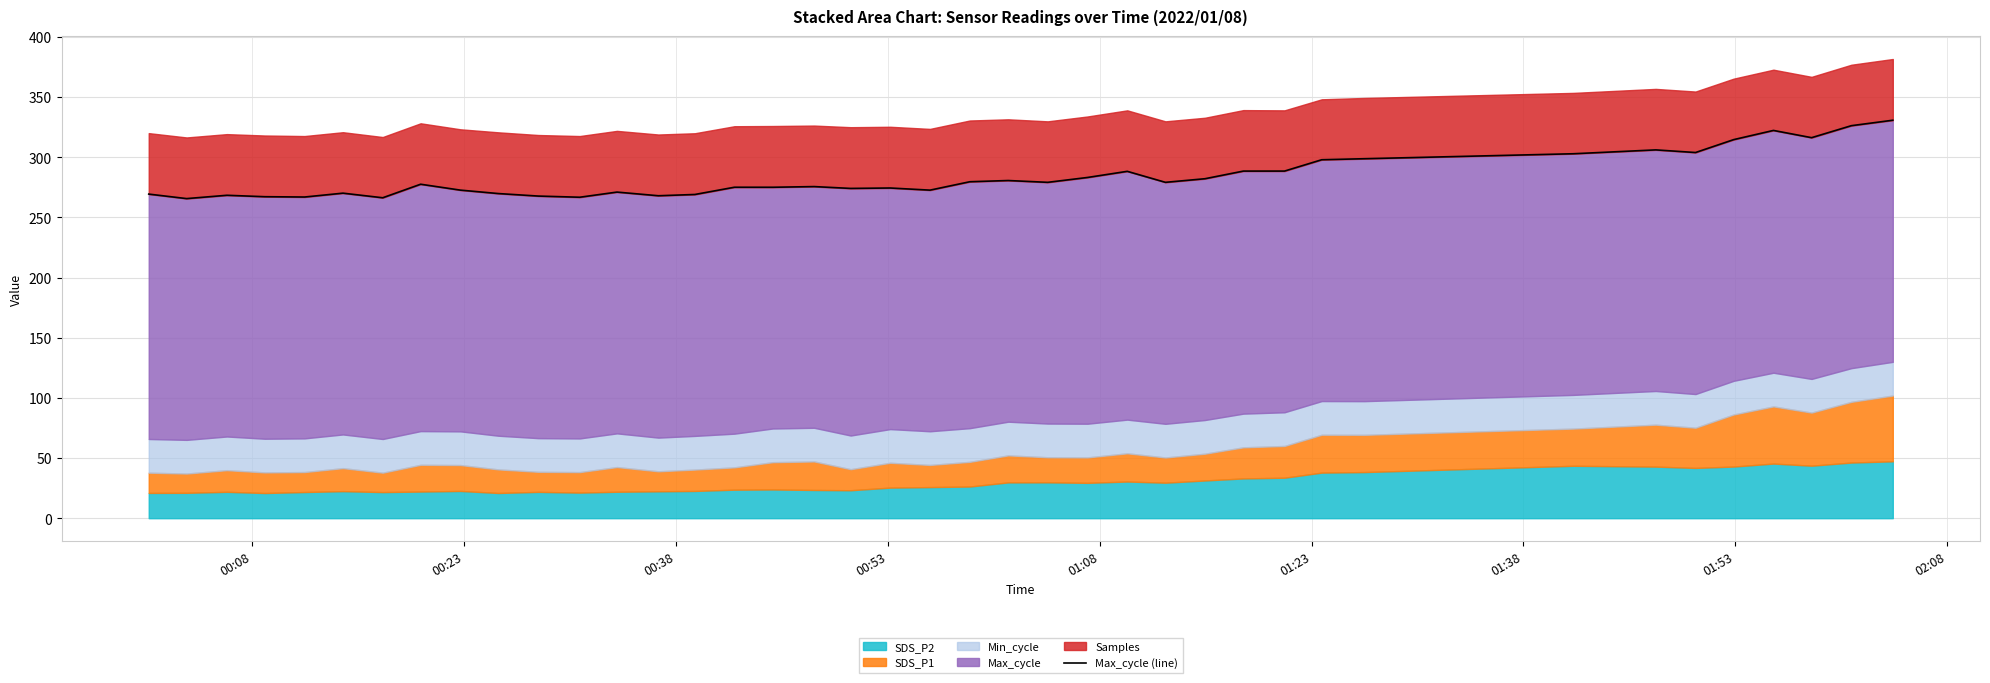

What is the sum of all values?

11351.7